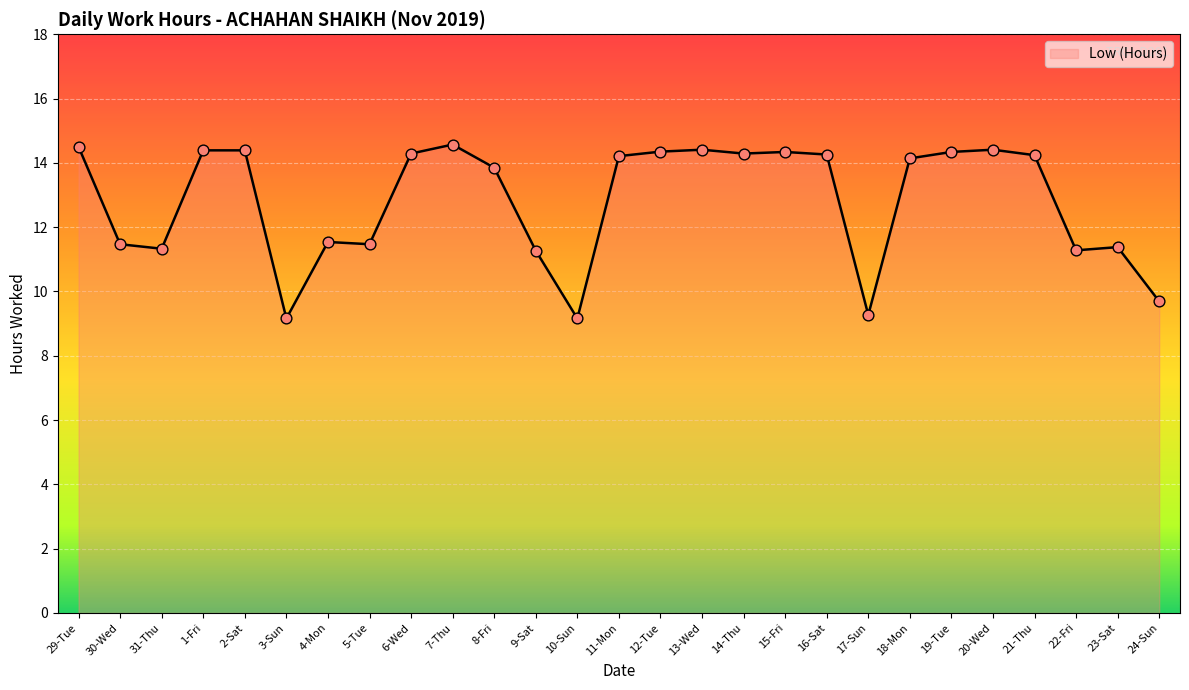

What is the ratio of the value at 17-Sun to the value at 12-Tue?

0.6